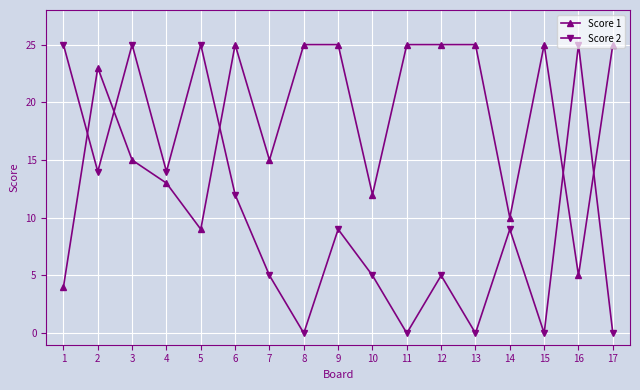

True or false: Score 2 has a value of 0 at 11.

True